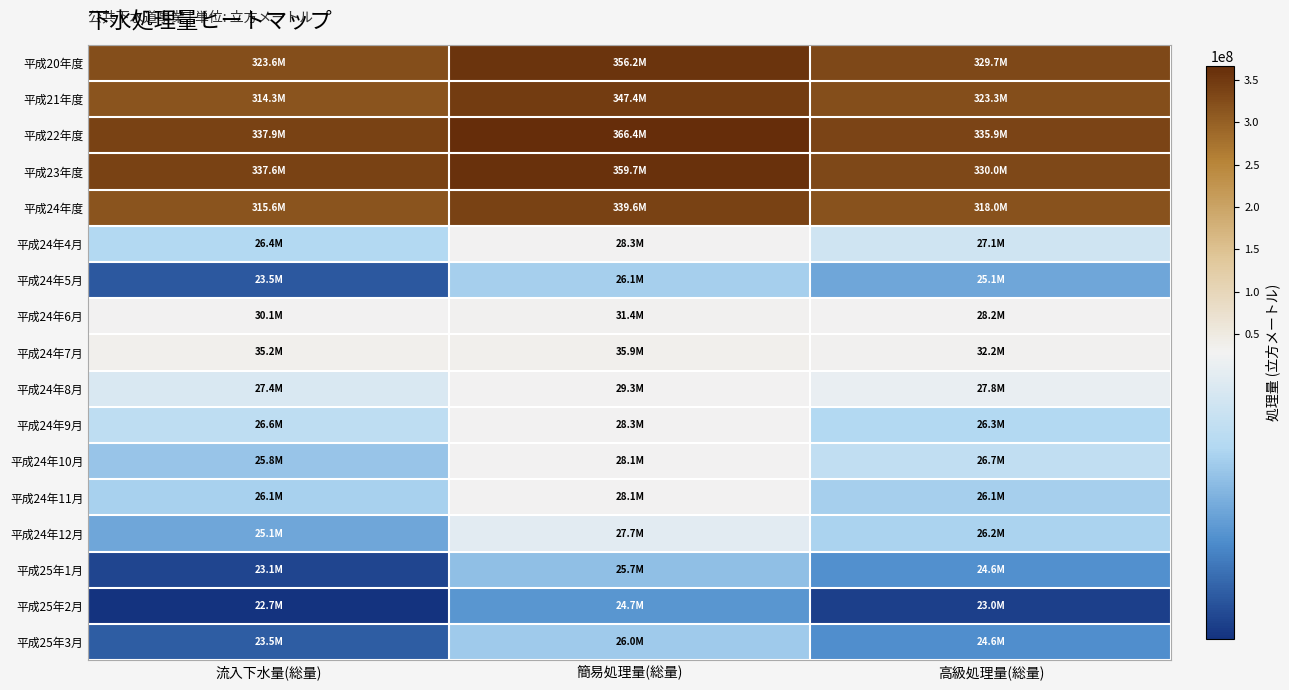

At which category does the chart reach its peak across all series?

簡易処理量(総量)